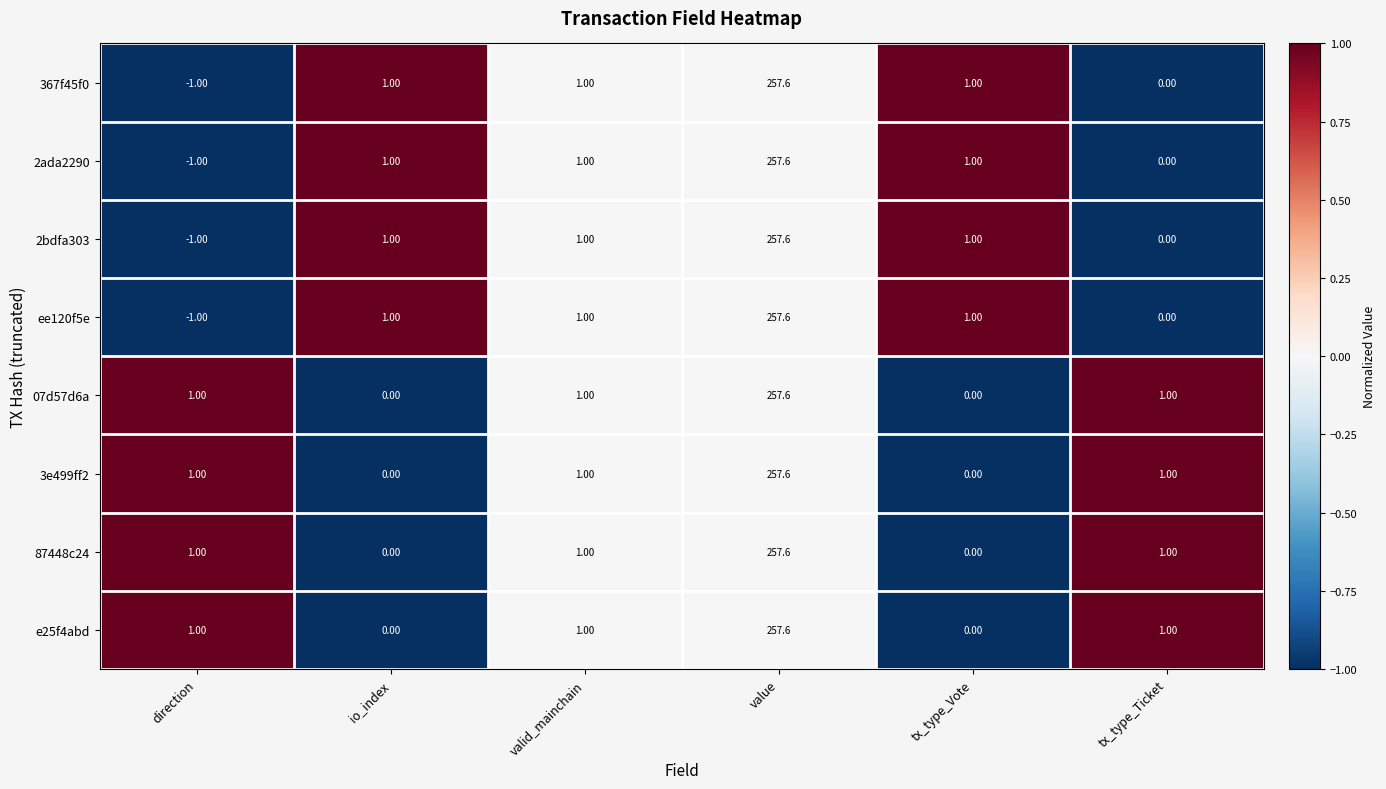

At which category does the chart reach its peak across all series?

value